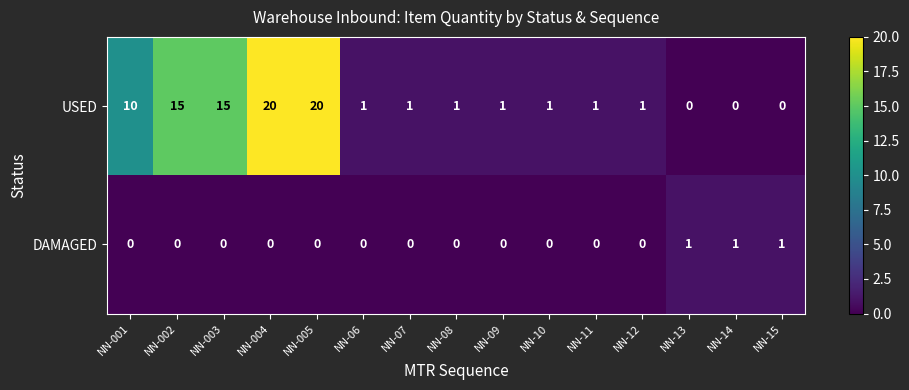

What is the difference between the USED values at NN-08 and NN-004?

19